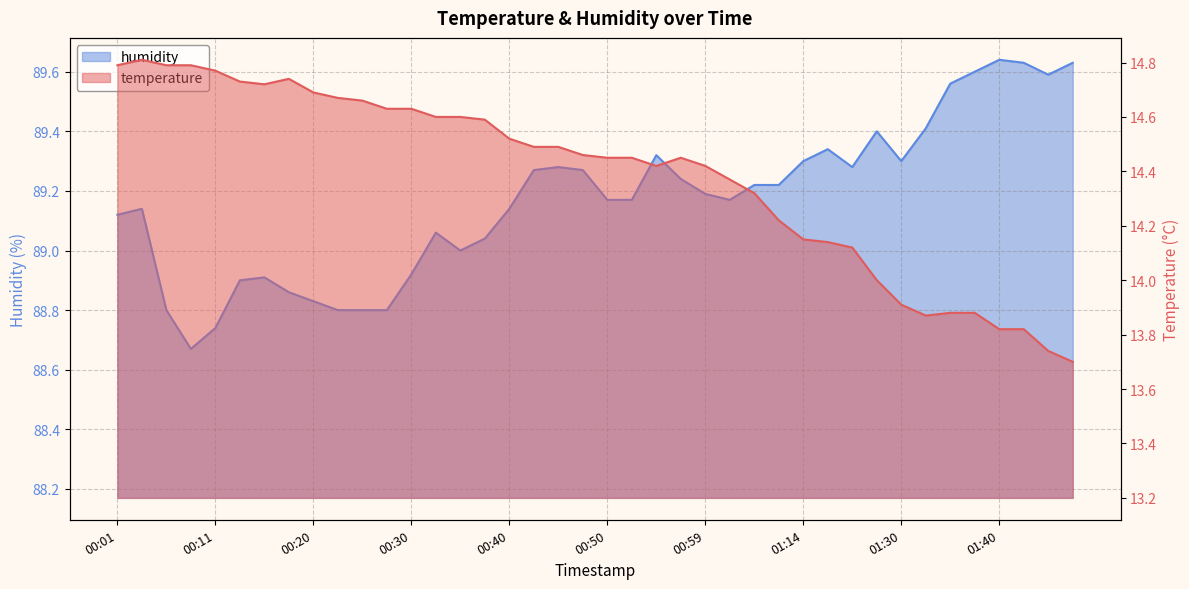

True or false: temperature and humidity cross at least once.

False